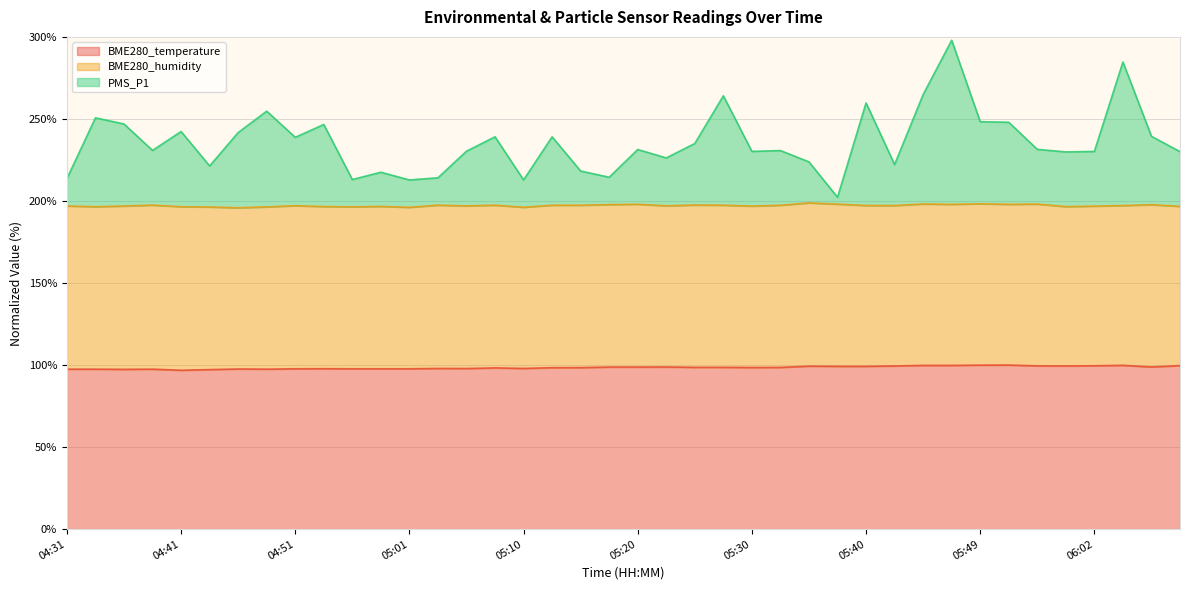

Between 05:37 and 05:49, which is larger?

05:49